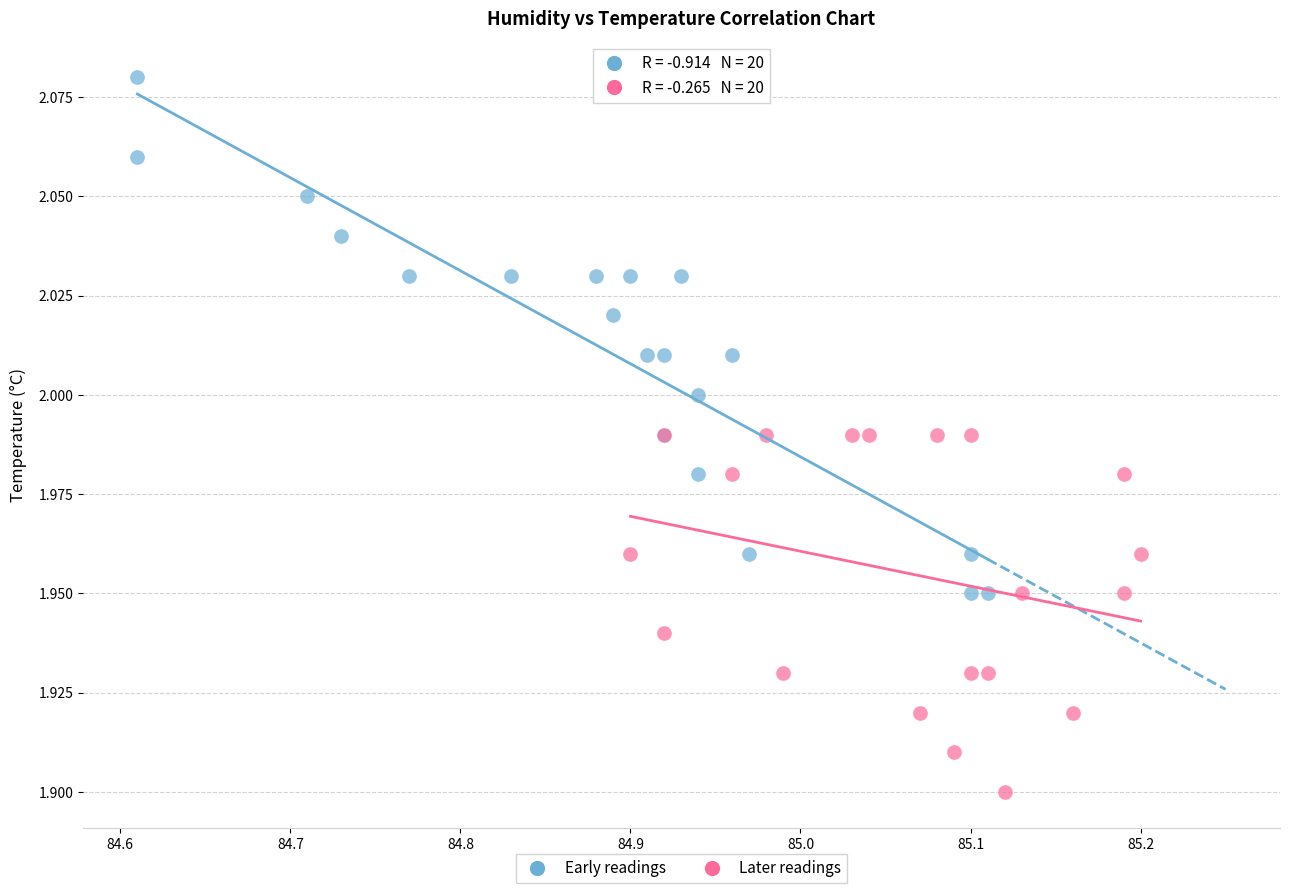

Which series has the largest Y range (max minus min)?

Early readings